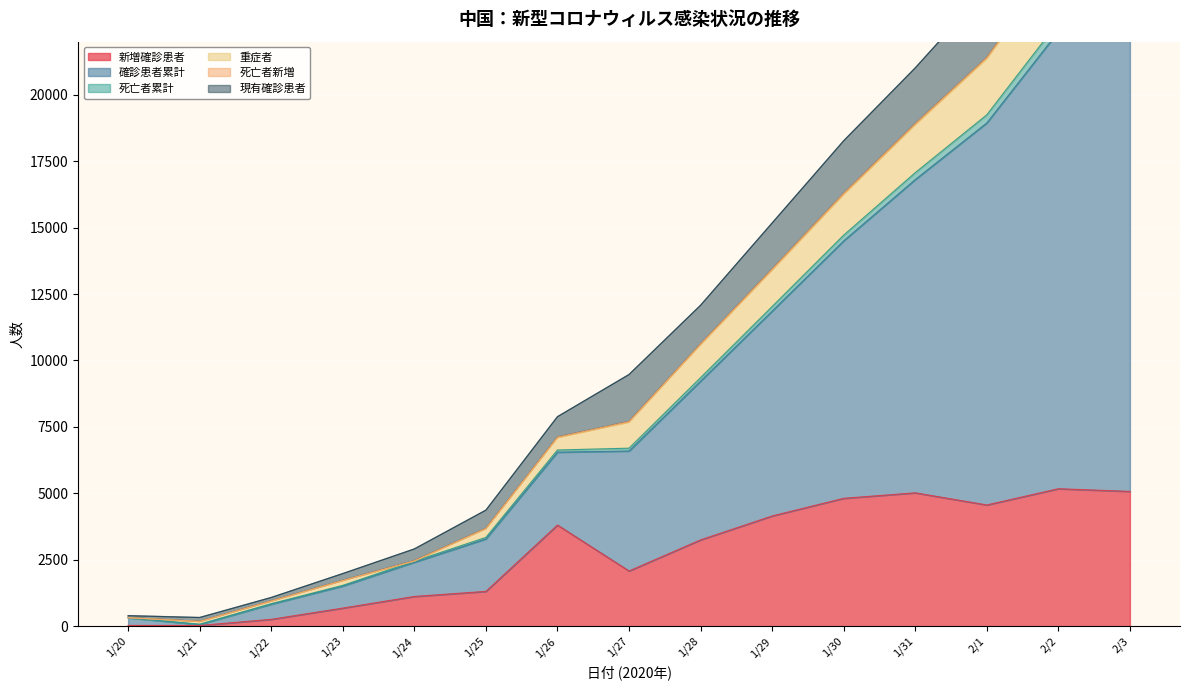

Reading right to left, extract all data points from this chart.

新増確診患者: 2/3=5072	2/2=5173	2/1=4562	1/31=5019	1/30=4812	1/29=4148	1/28=3248	1/27=2077	1/26=3806	1/25=1309	1/24=1118	1/23=680	1/22=257	1/21=26	1/20=27
確診患者累計: 2/3=28723	2/2=25035	2/1=21356	1/31=18864	1/30=16244	1/29=13399	1/28=10593	1/27=7674	1/26=7091	1/25=3664	1/24=2446	1/23=1712	1/22=940	1/21=174	1/20=318
死亡者累計: 2/3=25935	2/2=22739	2/1=19246	1/31=17069	1/30=14717	1/29=12029	1/28=9354	1/27=6698	1/26=6630	1/25=3340	1/24=2446	1/23=1535	1/22=845	1/21=72	1/20=318
重症者: 2/3=32022	2/2=27921	2/1=23991	1/31=21012	1/30=18269	1/29=15174	1/28=12078	1/27=9471	1/26=7884	1/25=4367	1/24=2906	1/23=1979	1/22=1079	1/21=326	1/20=395
死亡者新増: 2/3=25510	2/2=22378	2/1=18942	1/31=16810	1/30=14504	1/29=11859	1/28=9222	1/27=6592	1/26=6550	1/25=3284	1/24=2405	1/23=1510	1/22=828	1/21=63	1/20=318